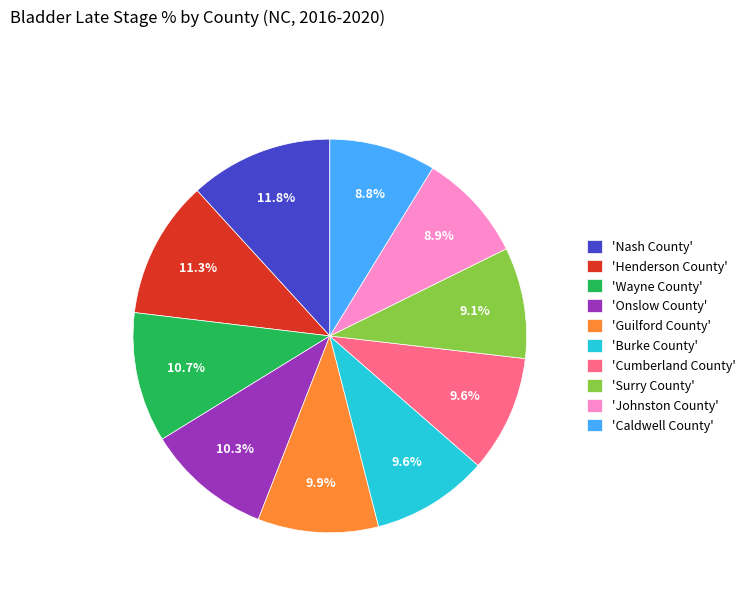

Approximately how many times larger is the value at 'Burke County' compared to 'Onslow County'?

0.9